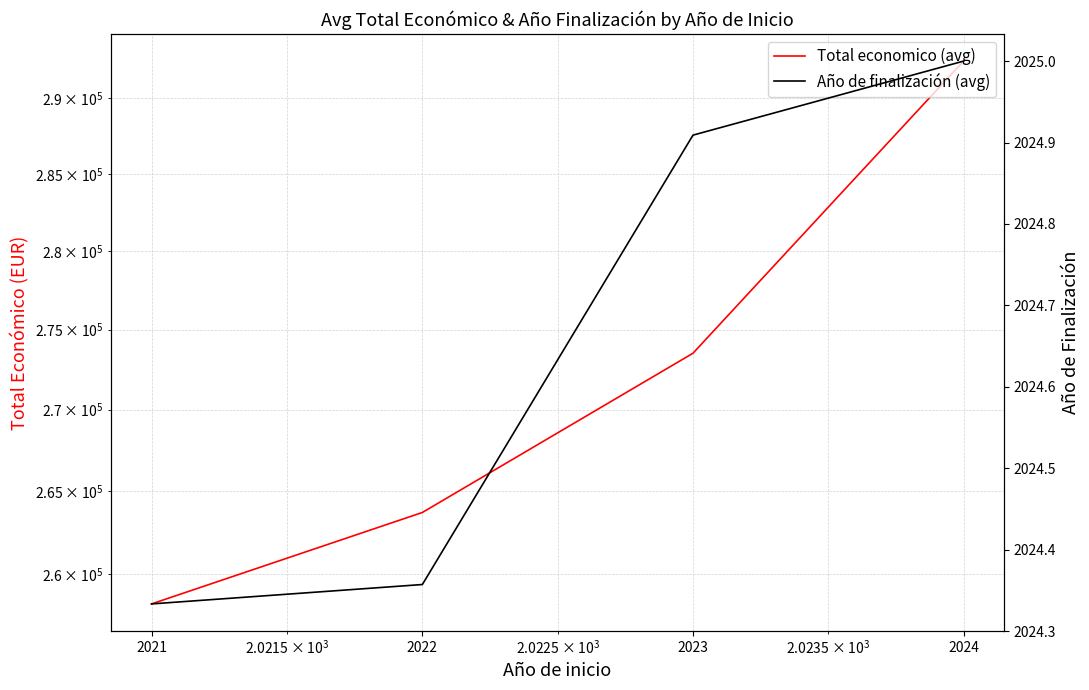

What is the sum of the Total economico (avg) values at 2021 and 2024?

550706.7